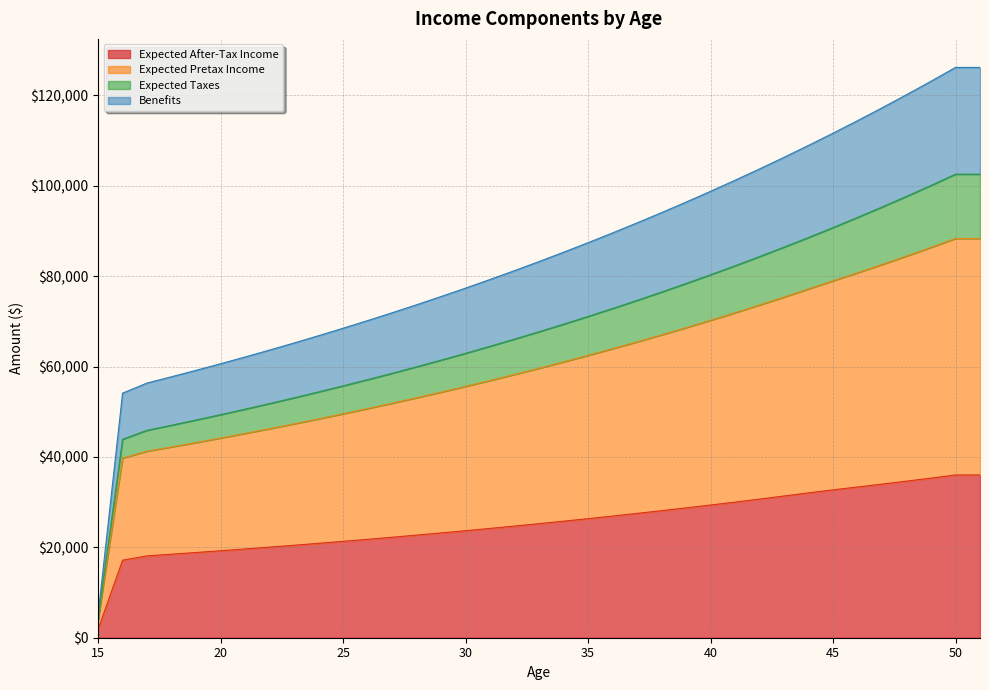

What is the difference between the maximum and minimum values in the Expected After-Tax Income series?

34161.6